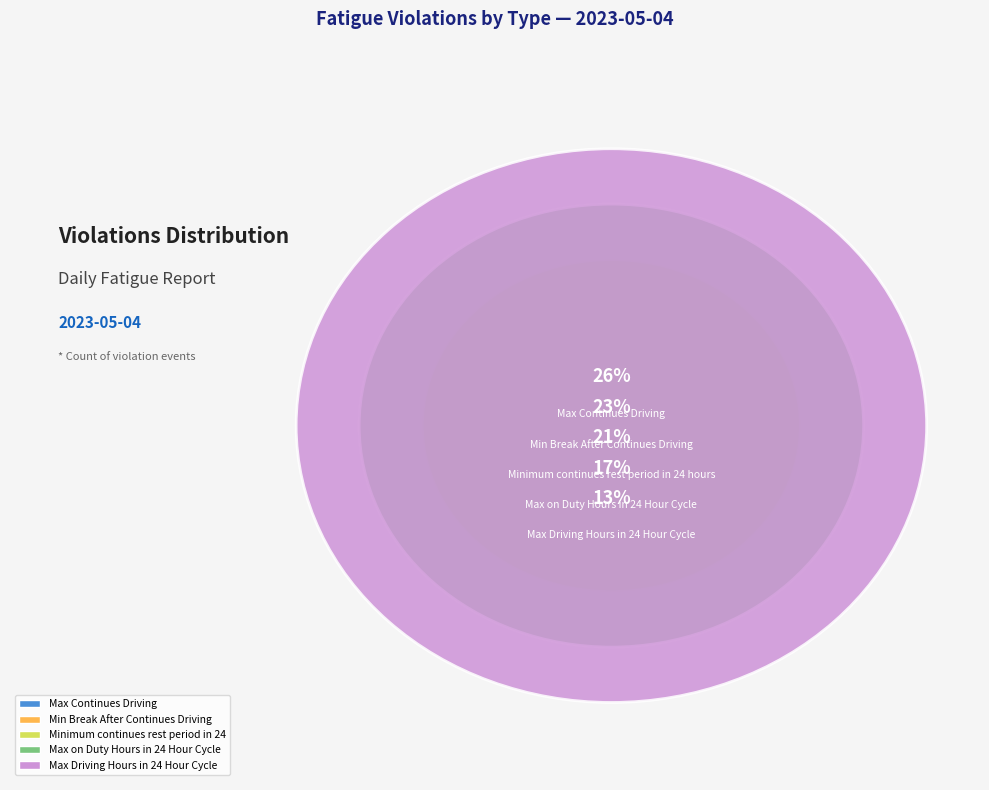

What is the ratio of the value at Max Driving Hours in 24 Hour Cycle to the value at Min Break After Continues Driving?

0.5